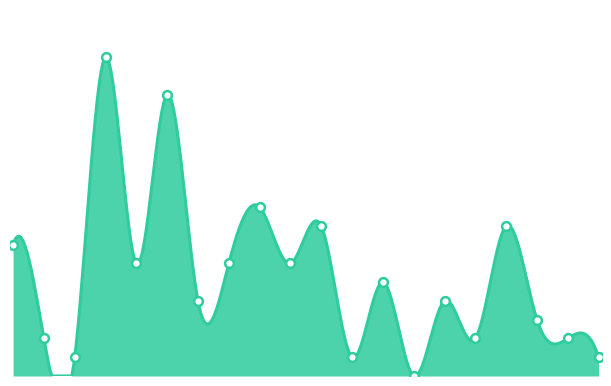

Which series reaches the minimum Y coordinate?

遷入